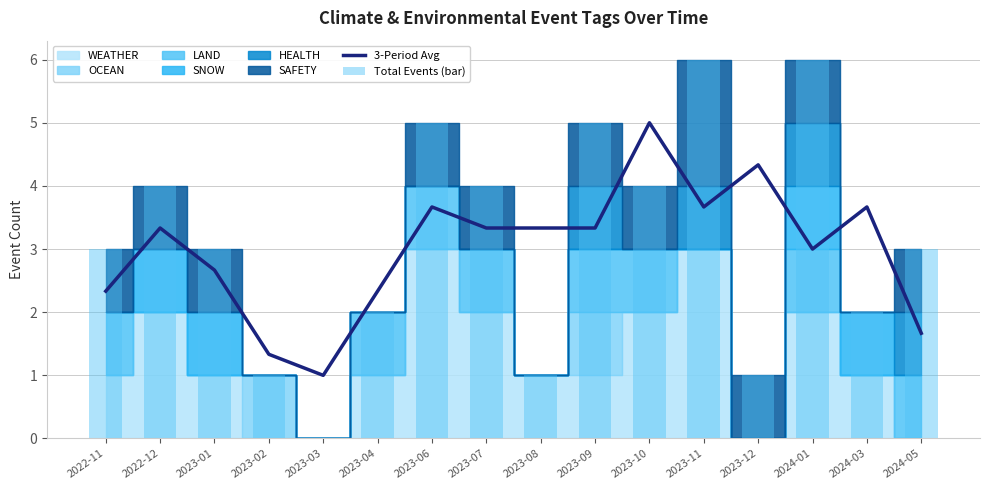

At which label does Total Events (bar) first exceed 3?

2022-12